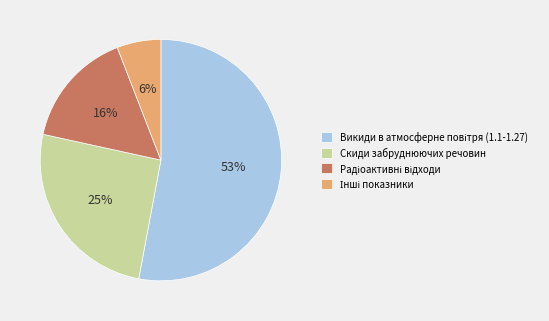

Is there a majority slice in this chart?

Yes